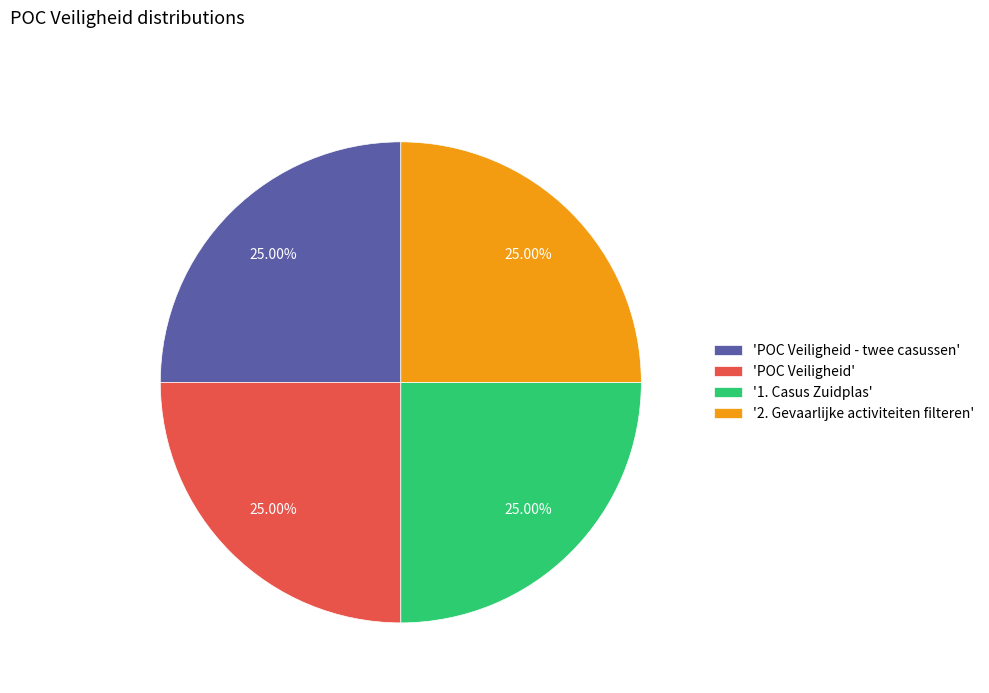

To the nearest percent, what is the difference between the largest and smallest slice percentages?

0%